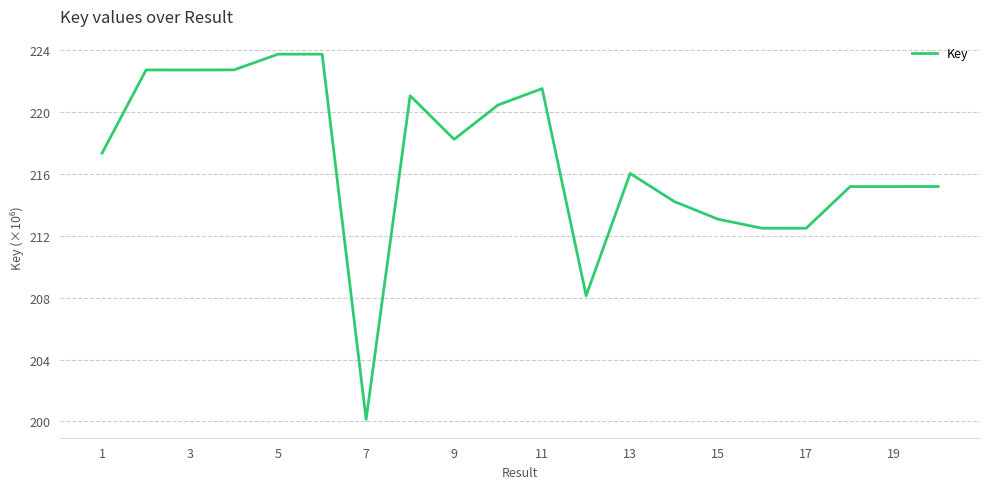

What is the smallest value displayed?

200.1